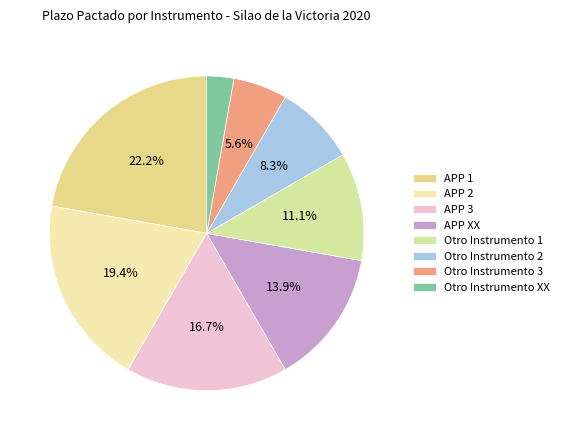

How many segments does this pie chart have?

8